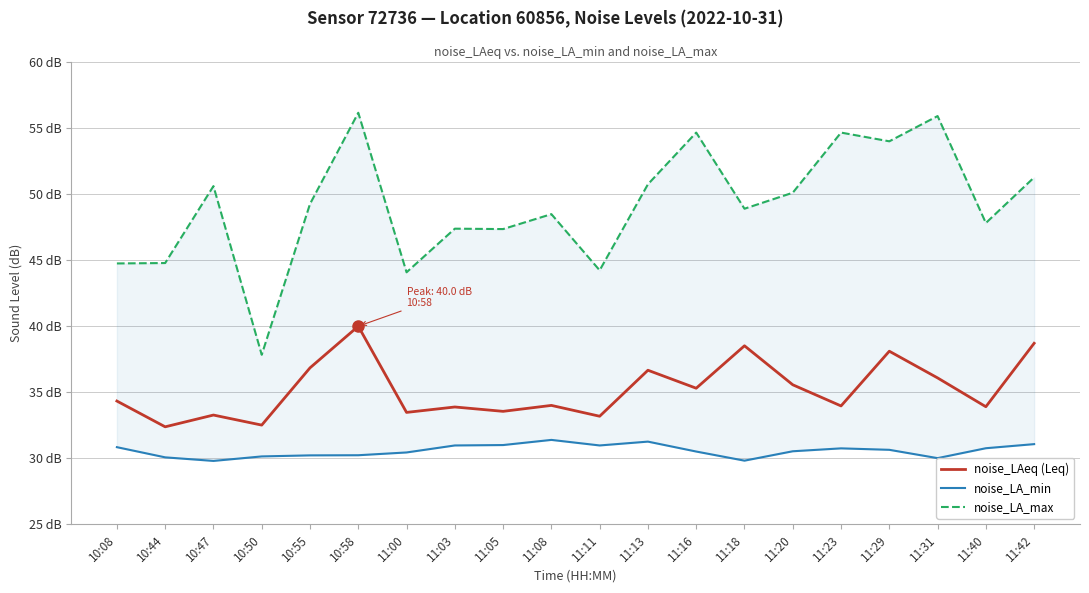

What is the spread (max minus min) of values at 11:03?

16.4